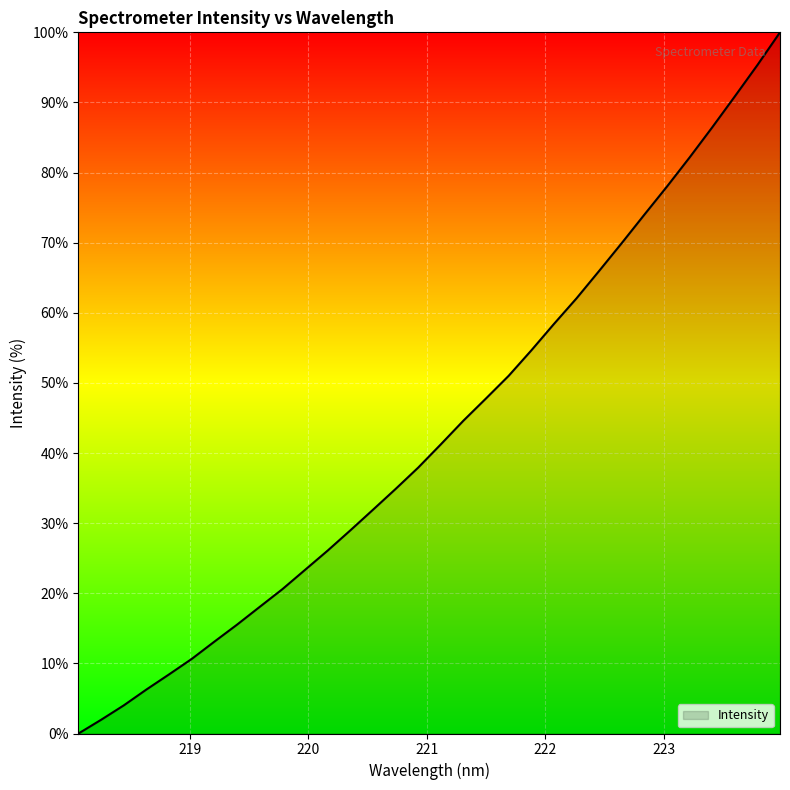

What is the difference between the maximum and minimum values?

100.0